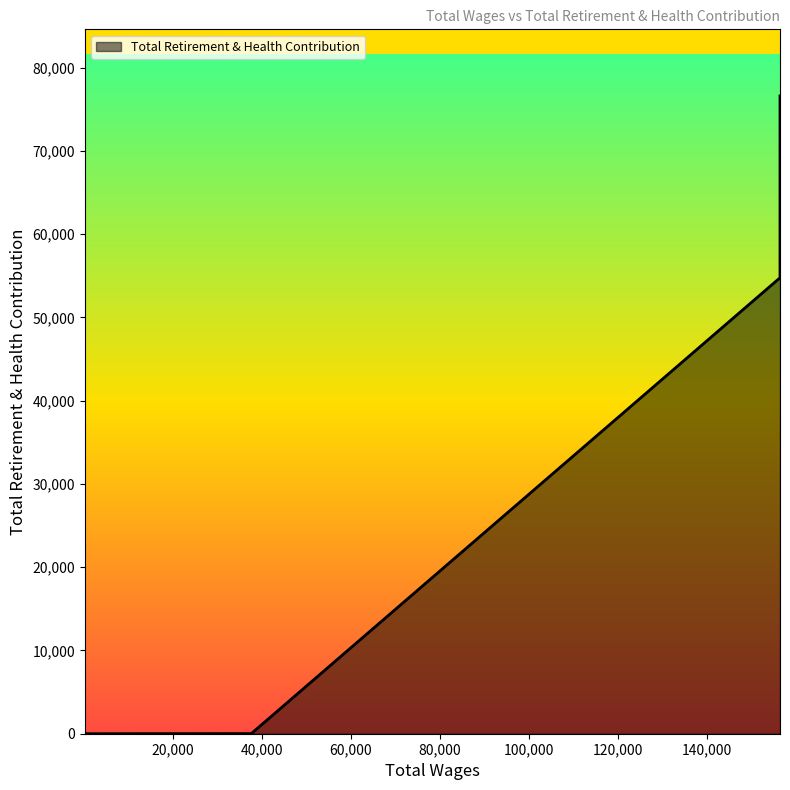

At which category does the chart reach its minimum across all series?

593.0